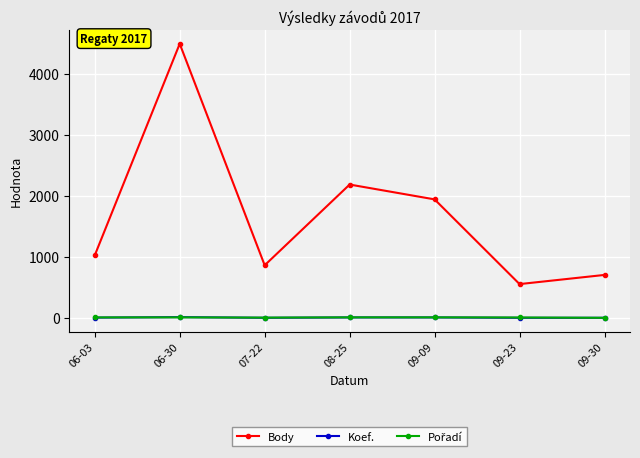

Which series changed the most between 06-03 and 09-23?

Body